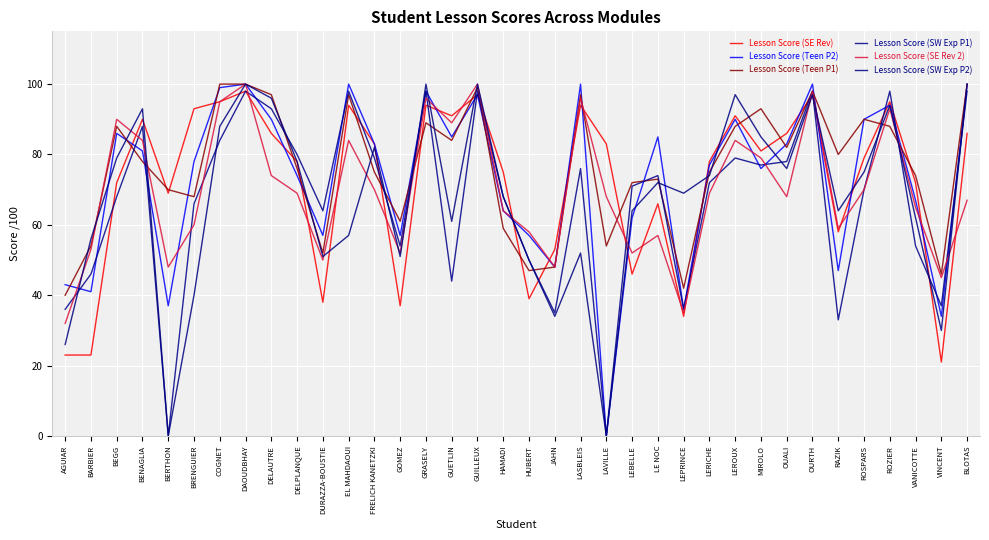

What is the spread (max minus min) of values at JAHN?

19